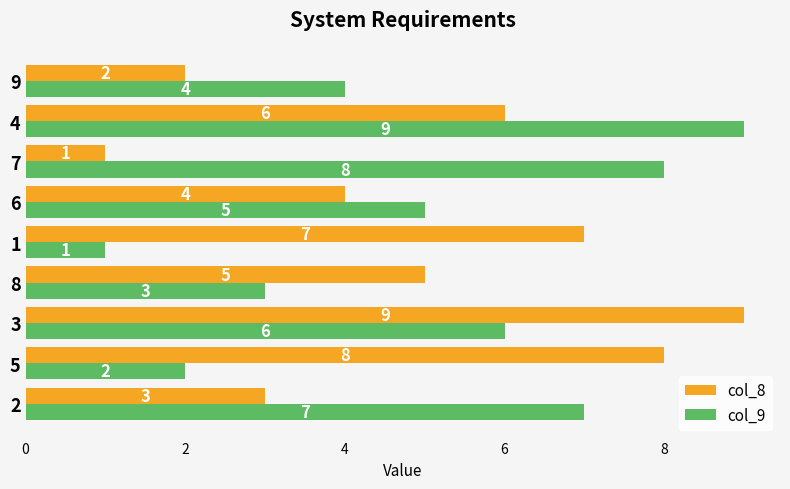

Read the col_8 value at 8.

5